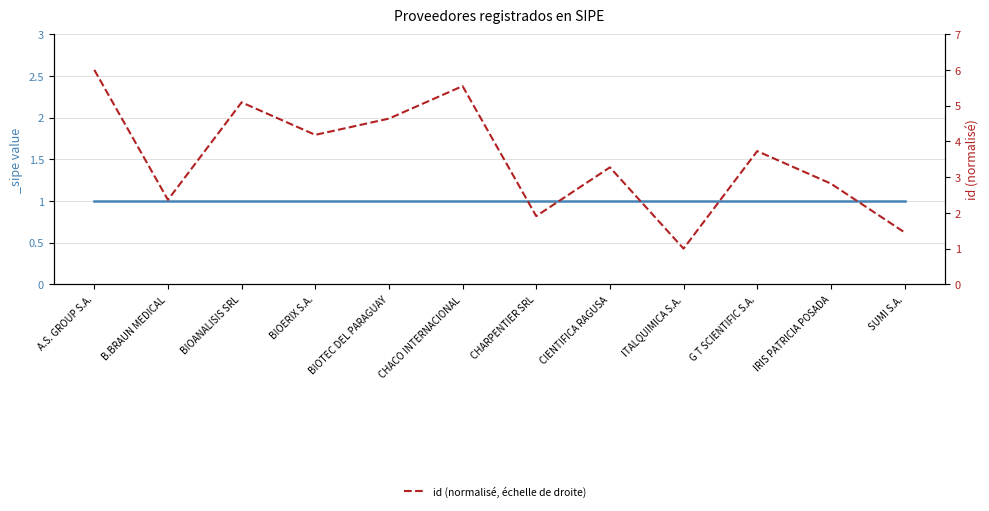

What is the change in value from BIOANALISIS SRL to CIENTIFICA RAGUSA?

-1.8